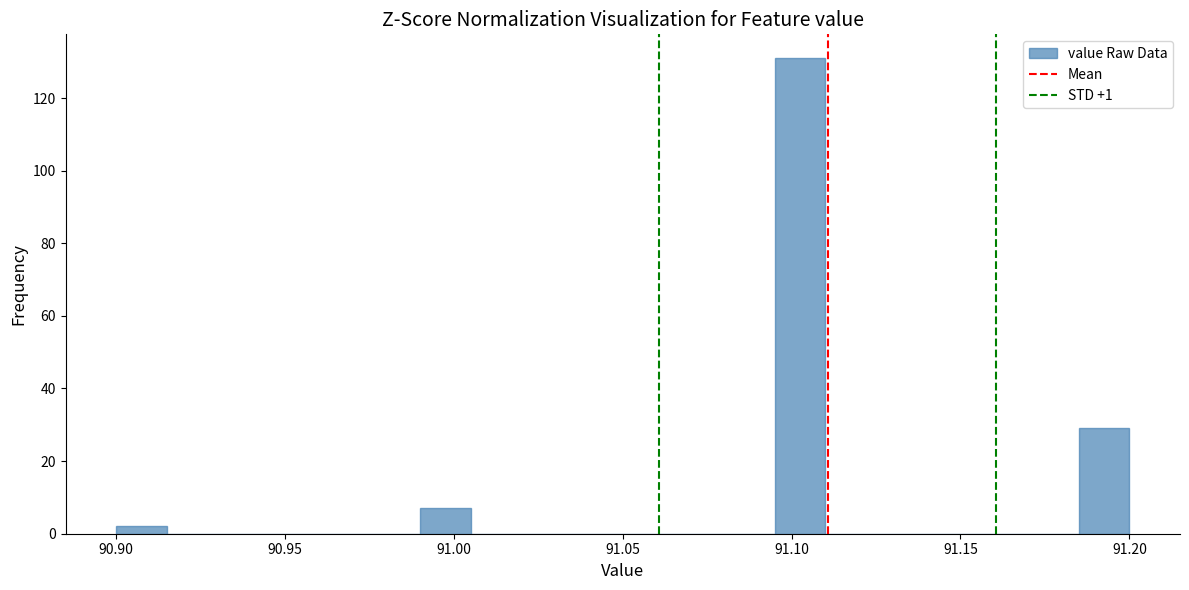

Read against the x-axis, roughly where is the centre of the tallest bar?

91.105